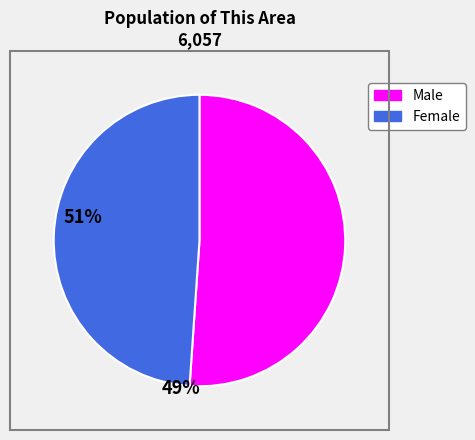

Which has a higher value, Female or Male?

Male